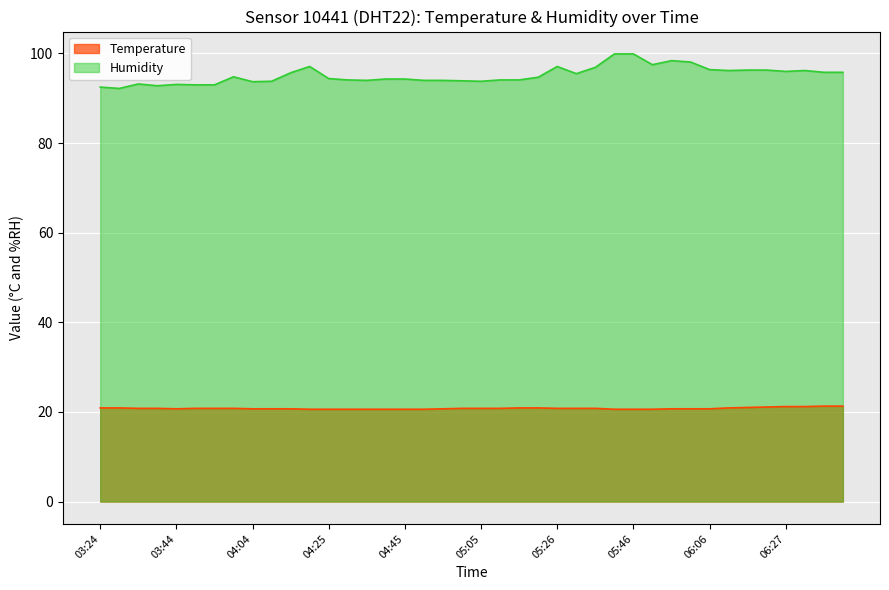

Read the Temperature value at 05:15.

20.9